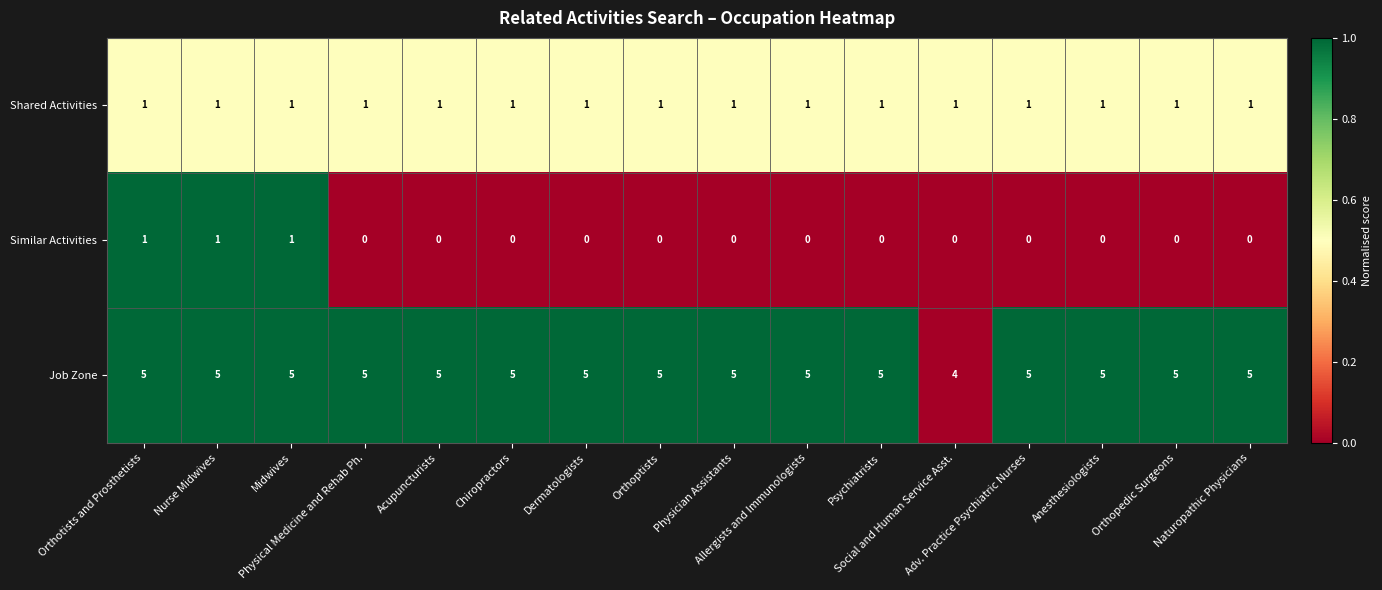

What is the highest value of the Job Zone series?

5